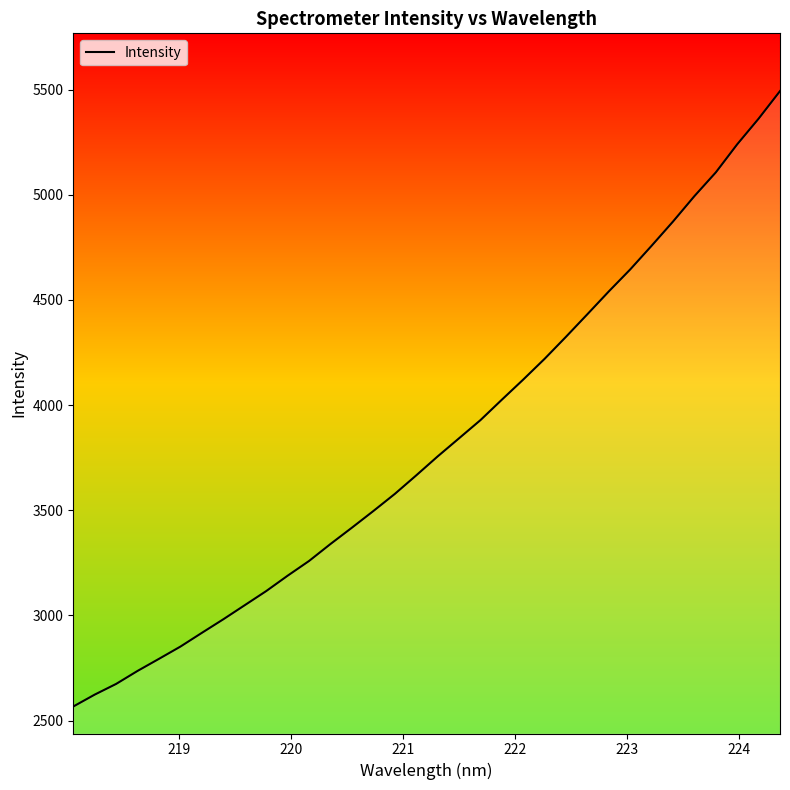

What is the sum of all values?

129916.9